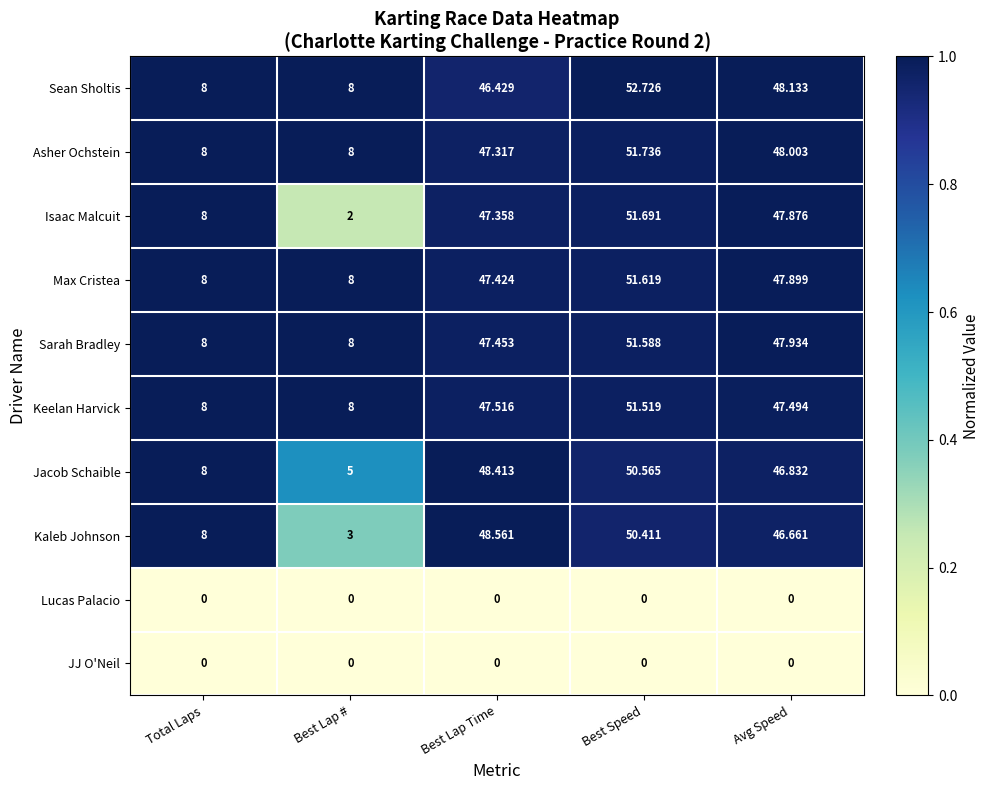

Which category has the highest value across all series?

Best Speed